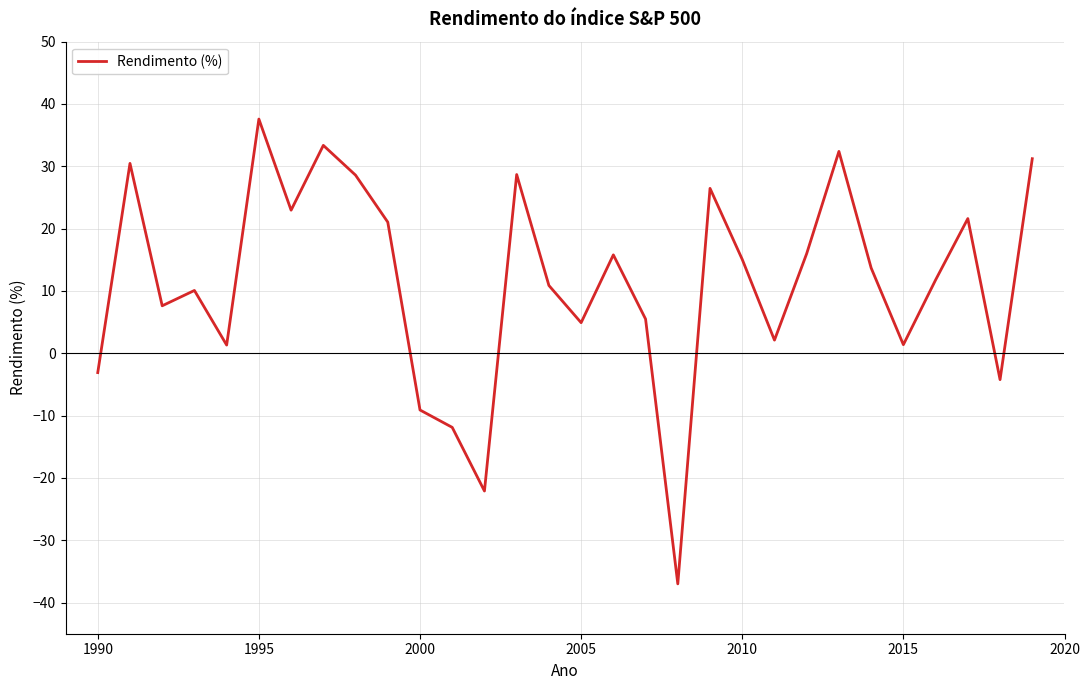

What is the minimum value shown in the chart?

-37.0